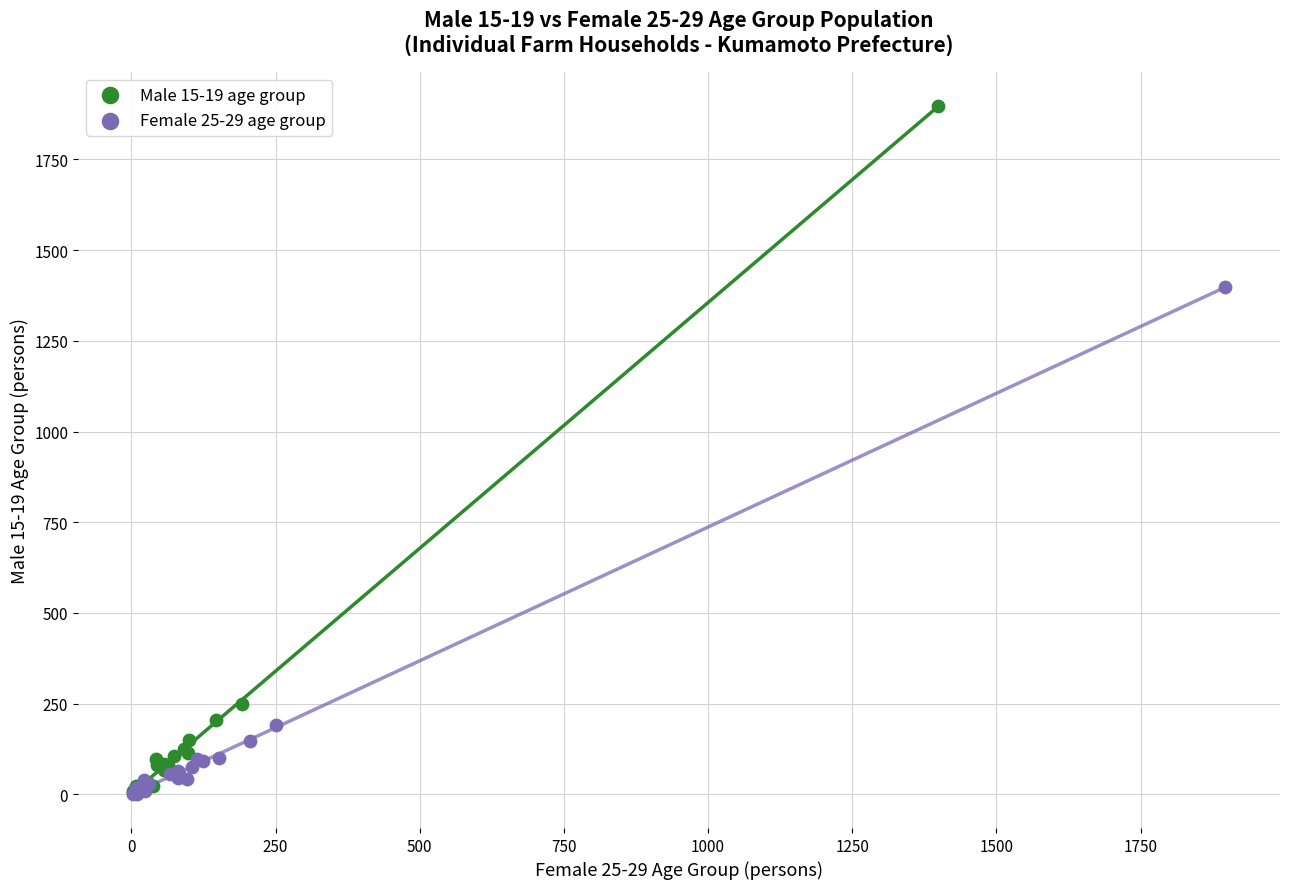

What are all the series names shown in the legend?

Male 15-19 age group, Female 25-29 age group